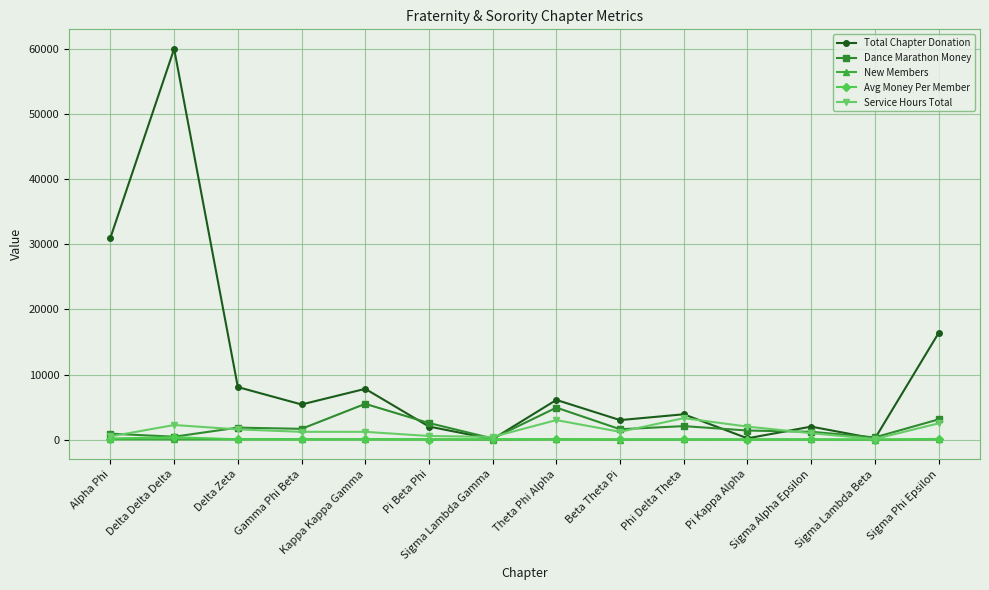

The value of New Members at Gamma Phi Beta is 55.0. True or false?

True